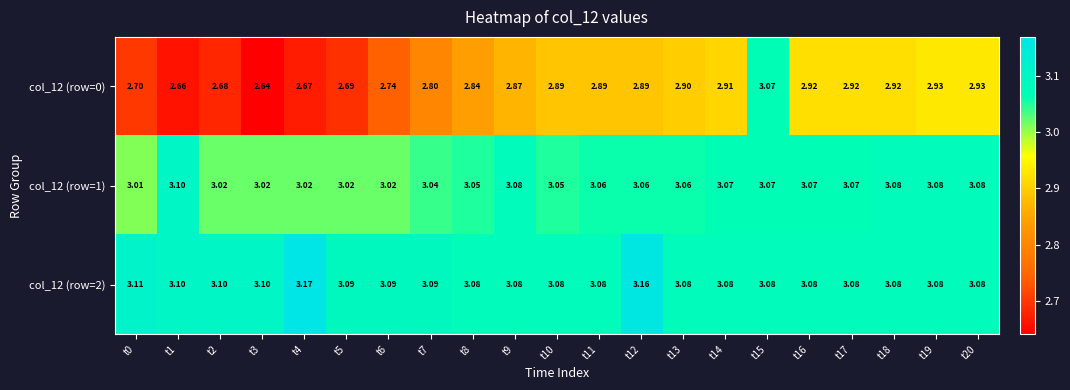

Is the value of col_12 (row=2) at t8 greater than the value of col_12 (row=1) at t2?

Yes